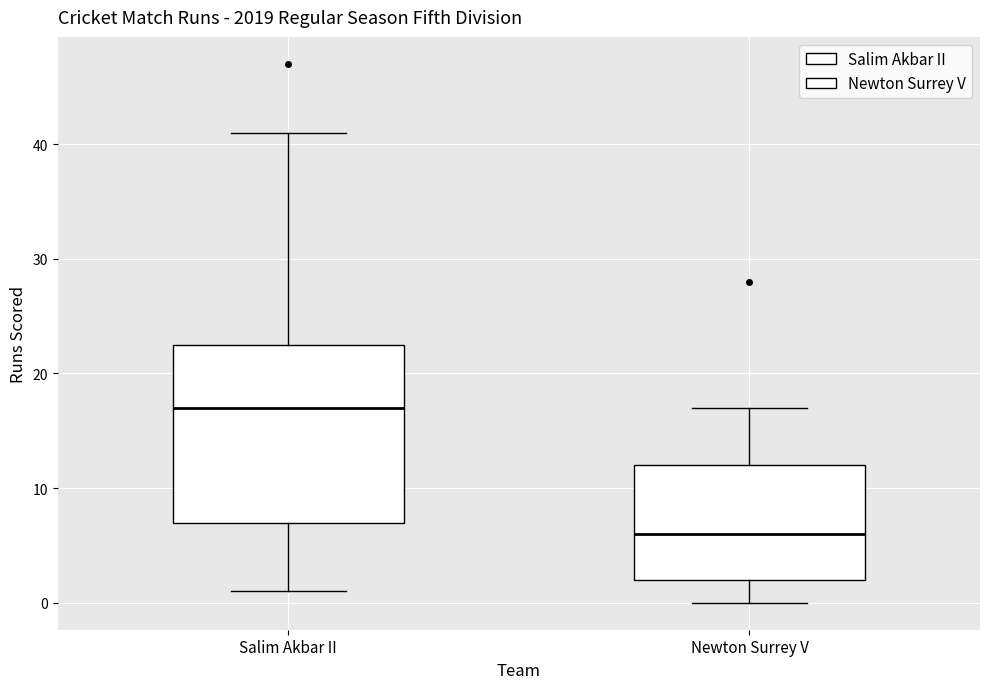

Comparing the boxes themselves (not the whiskers), which one is the tallest?

Salim Akbar II